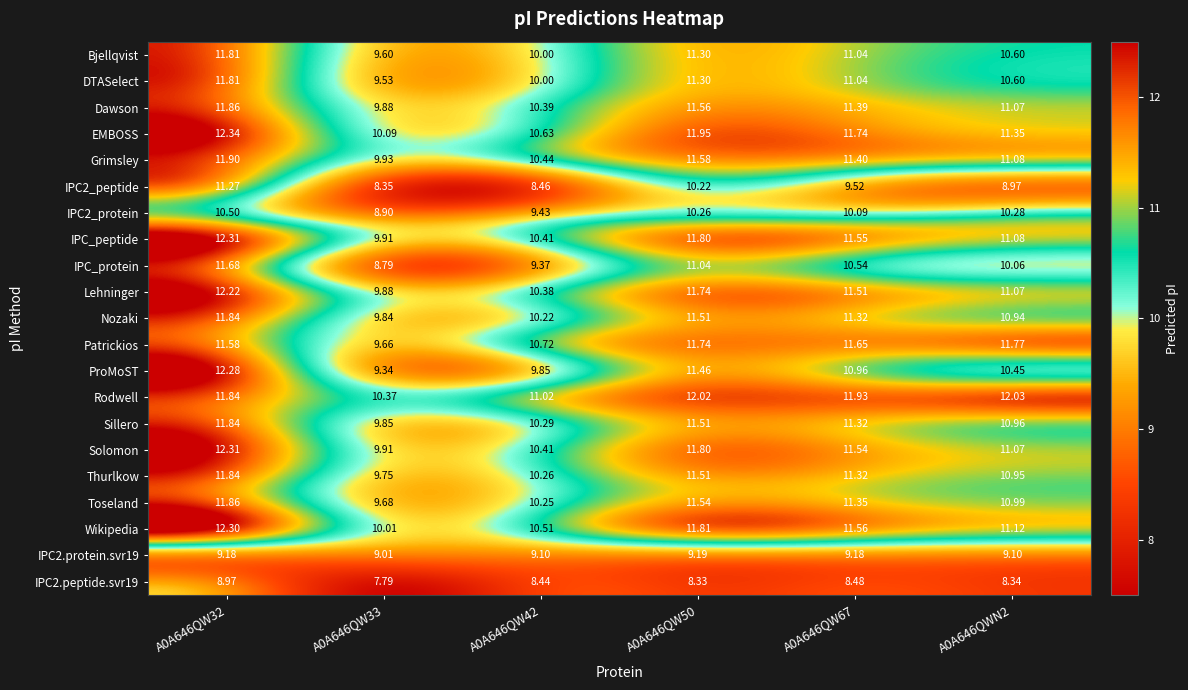

Which category has the lowest value across all series?

A0A646QW33